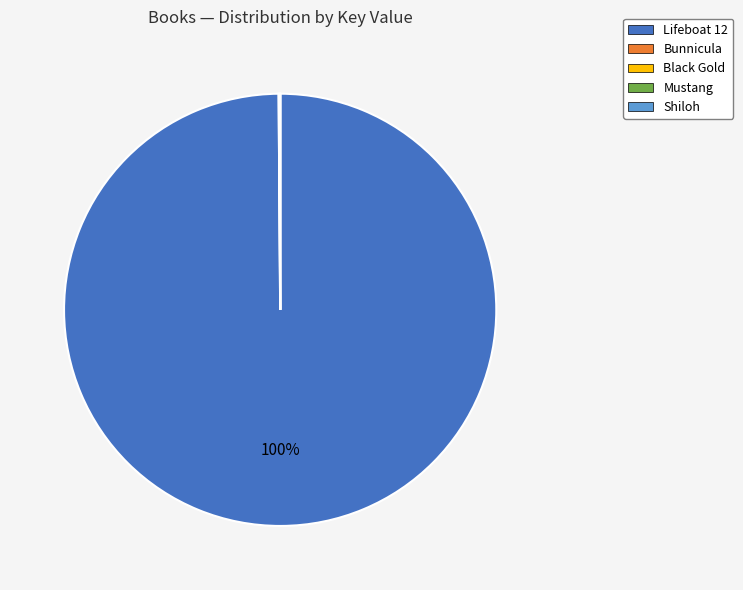

Which category has the biggest portion of the pie?

Lifeboat 12